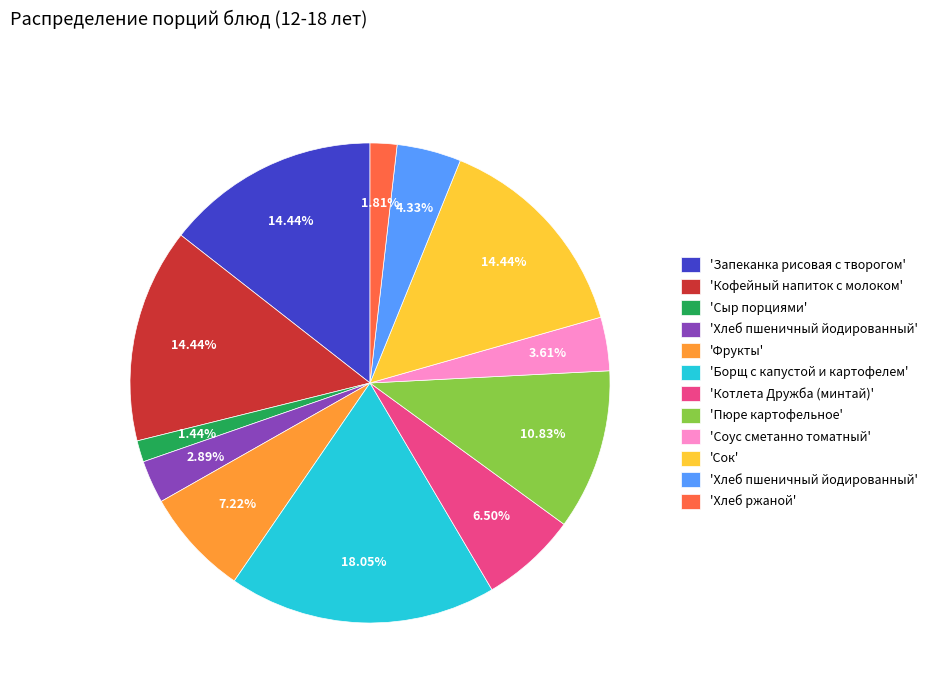

Does any single category account for the majority?

No